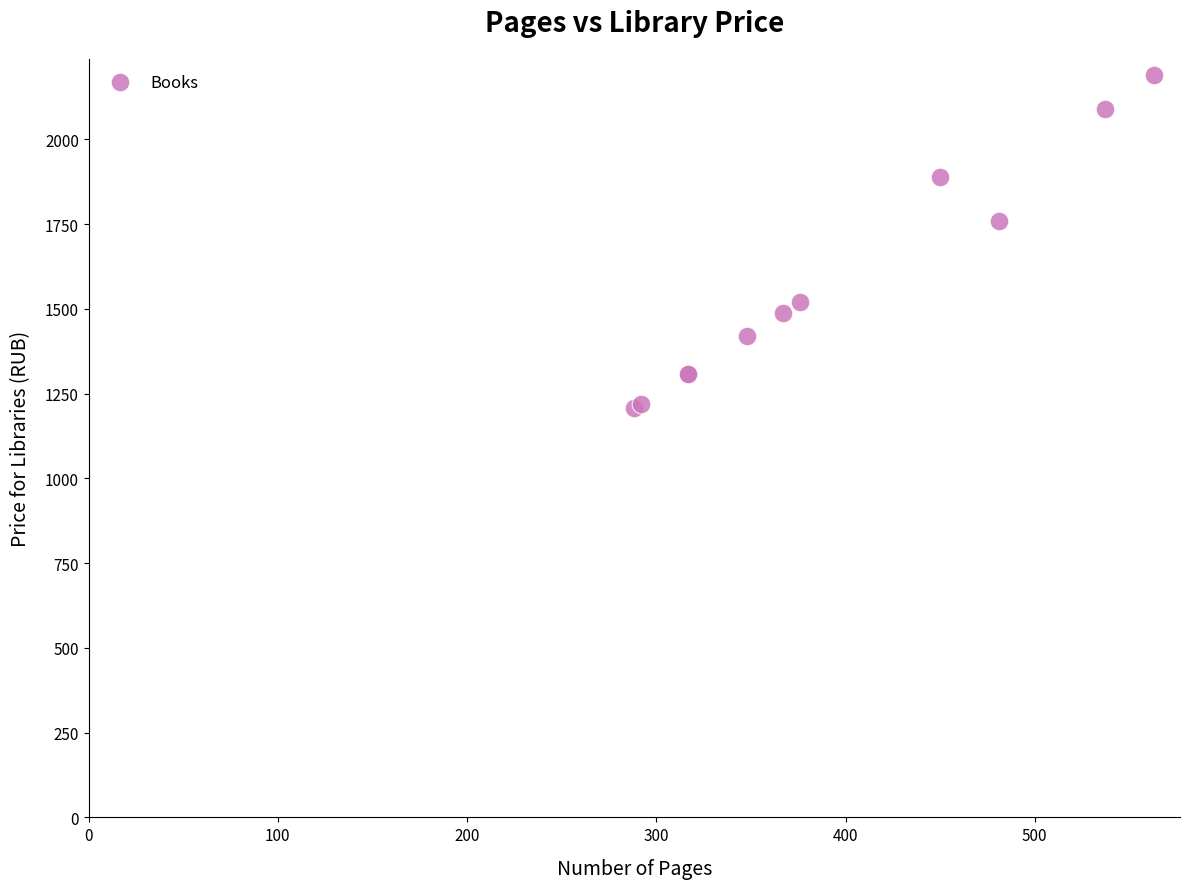

What Y value in the scatter plot is closest to 1699?

1759